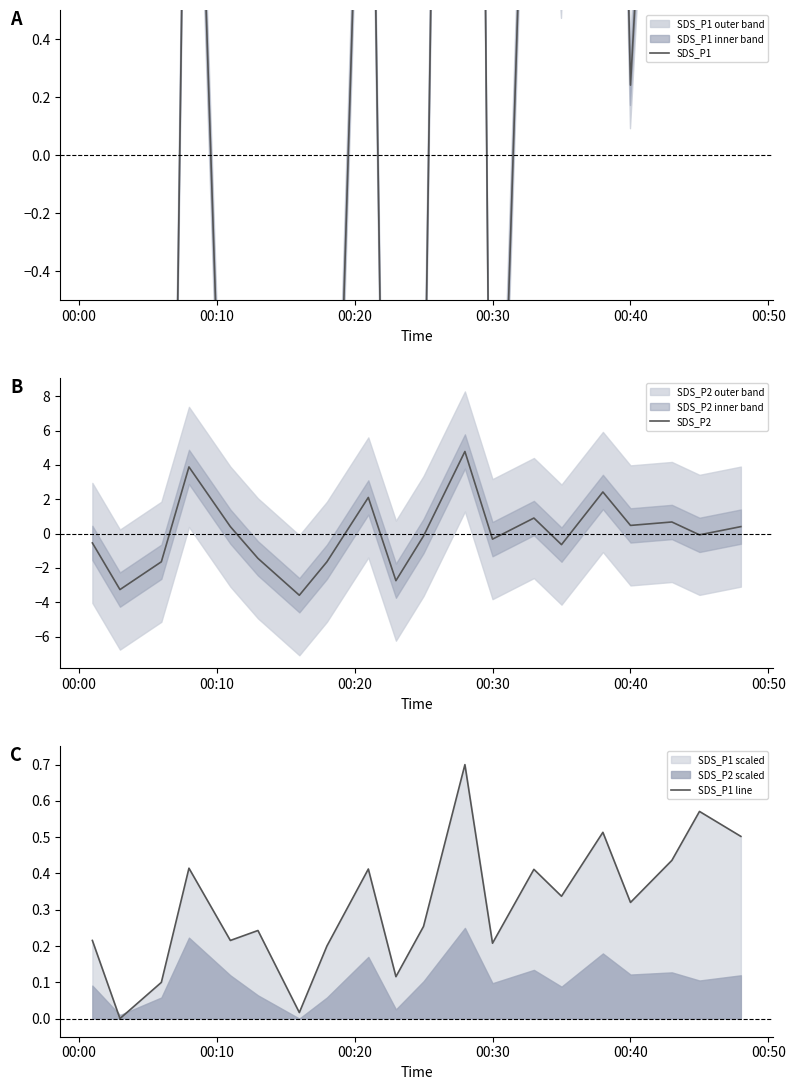

Between which two adjacent categories do SDS_P2 and SDS_P1 line first intersect?

00:20 and 00:30